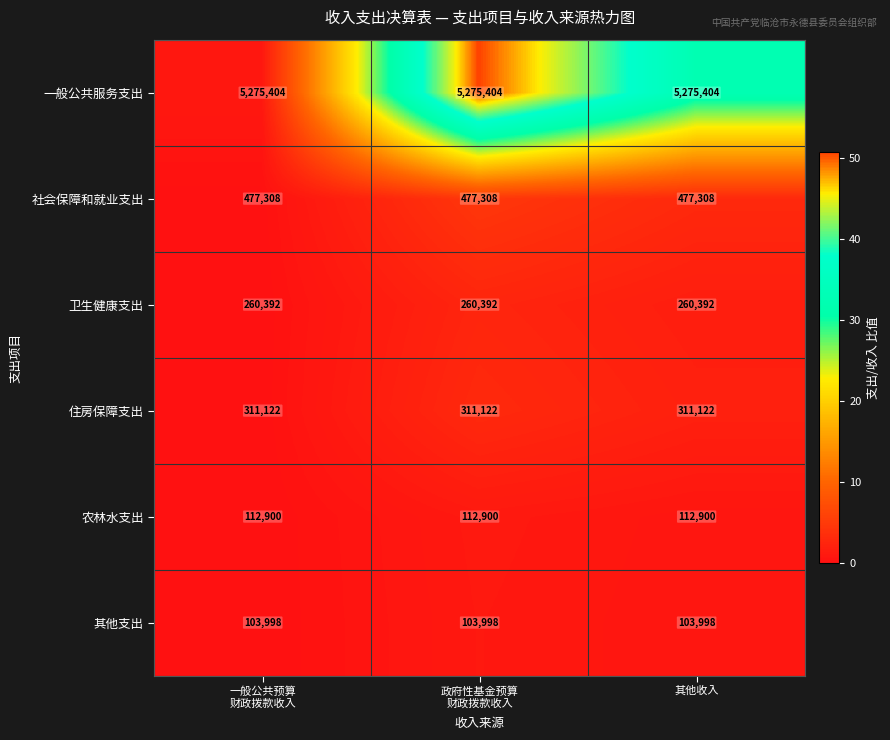

The 一般公共服务支出 series shows 5275404 at 其他收入. True or false?

True